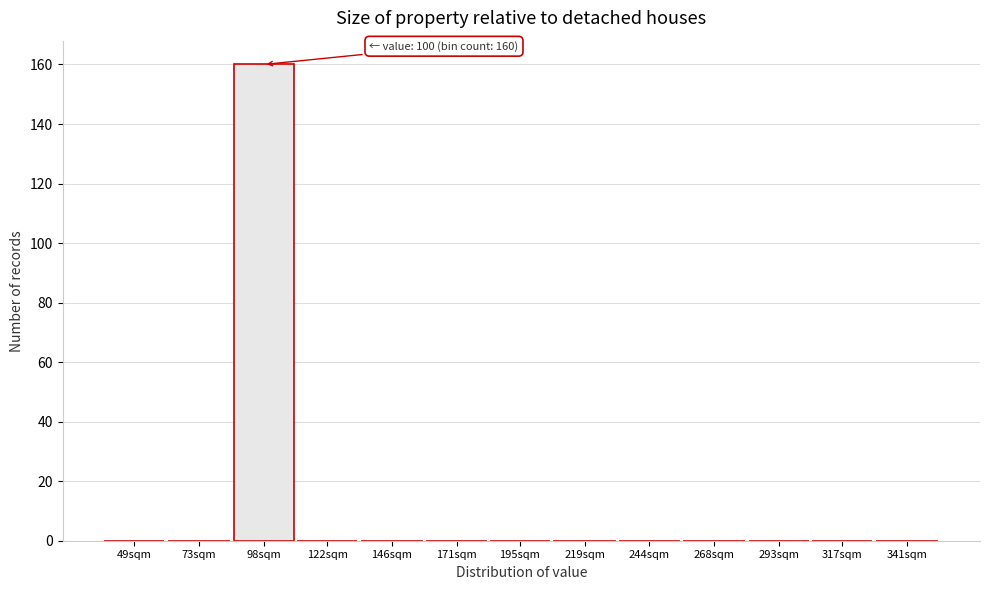

Reading left to right, what are all the values shown in this chart?

49sqm=0	73sqm=0	98sqm=160	122sqm=0	146sqm=0	171sqm=0	195sqm=0	219sqm=0	244sqm=0	268sqm=0	293sqm=0	317sqm=0	341sqm=0